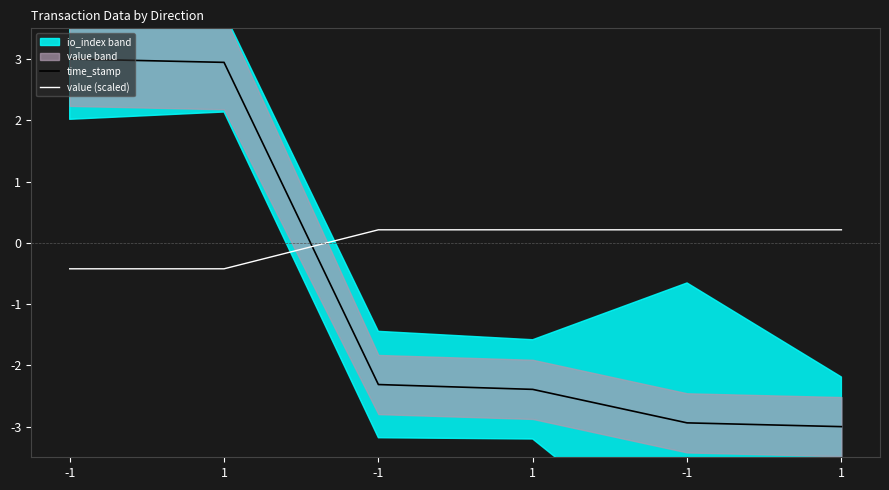

What is the lowest value of the time_stamp series?

-3.0